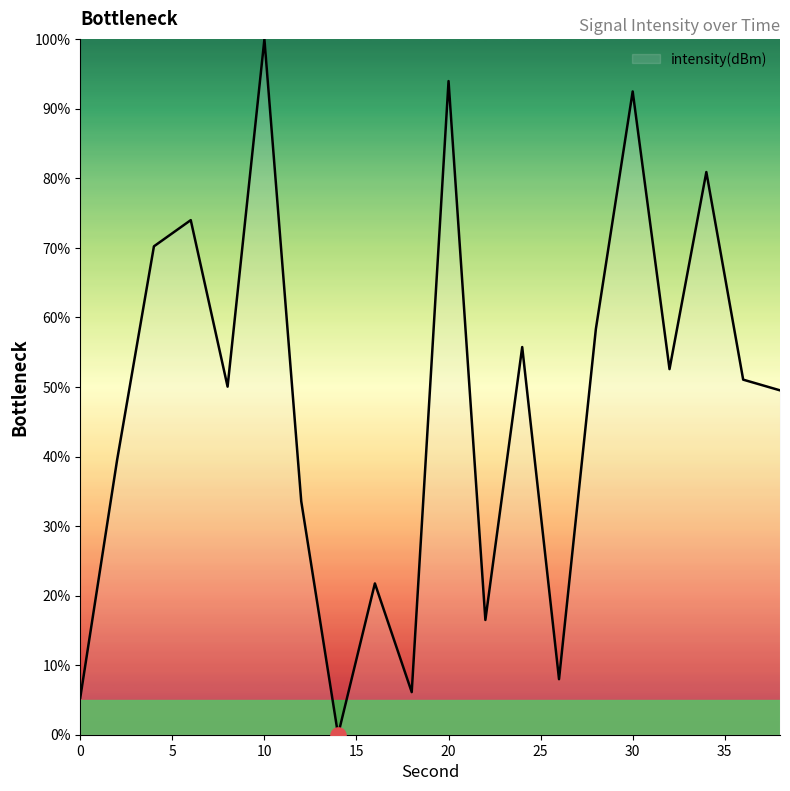

What is the maximum value shown in the chart?

100.0